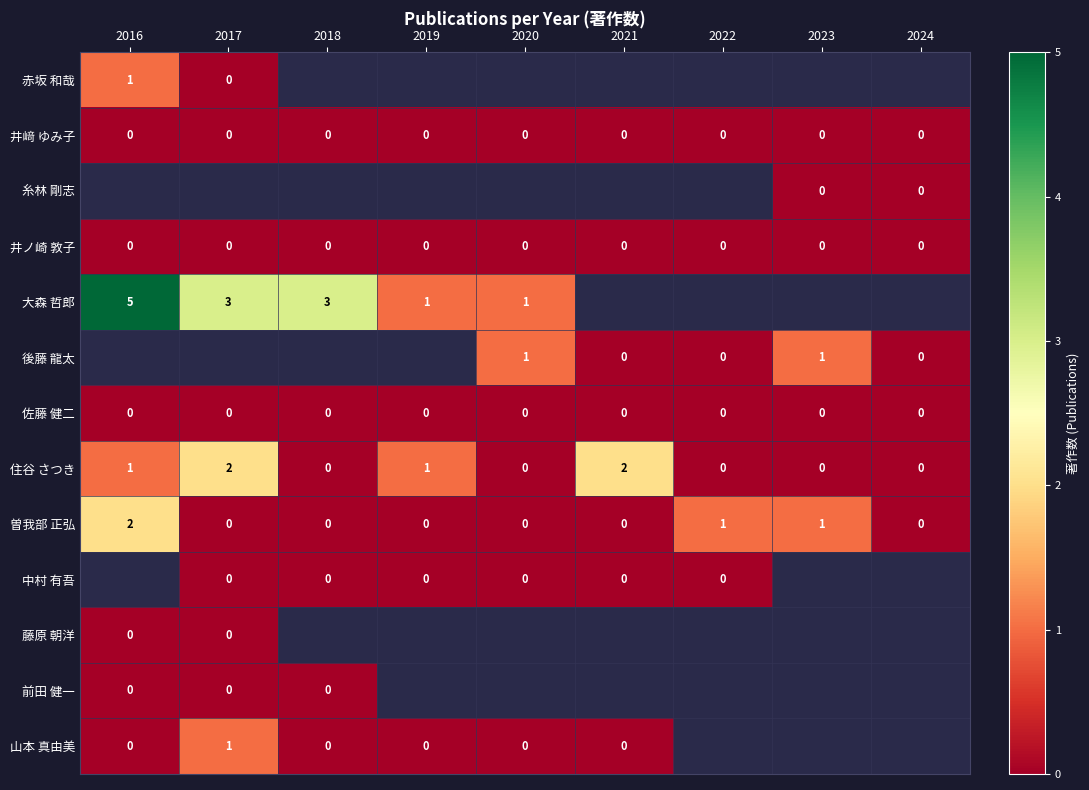

Count the 曽我部 正弘 values in the range 0 to 1.

8